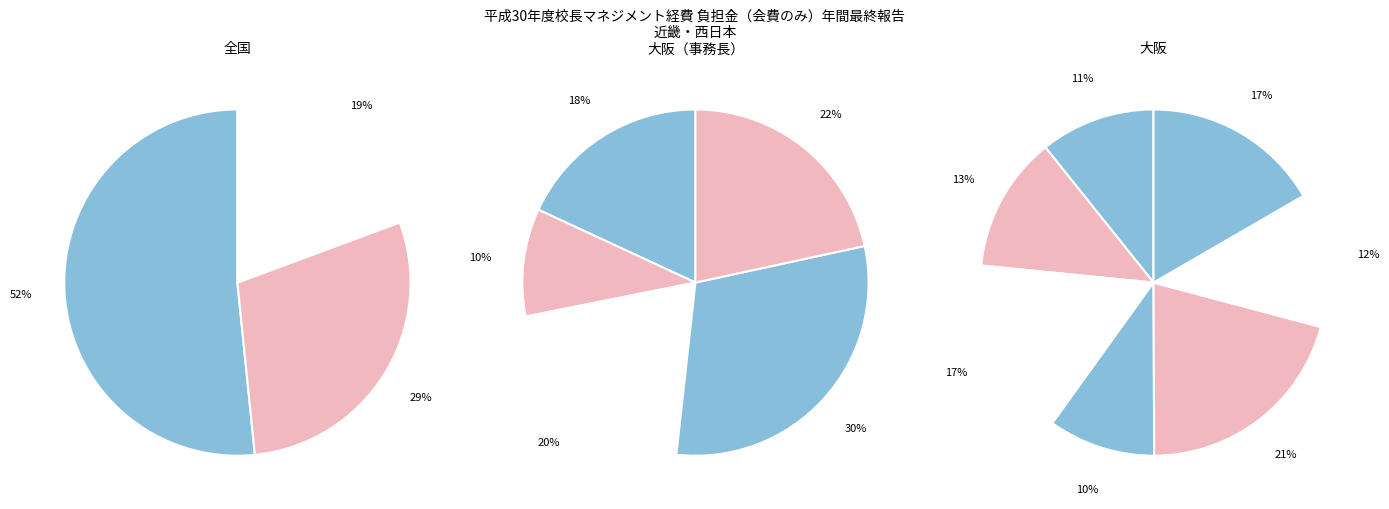

How many slices are in this pie chart?

15